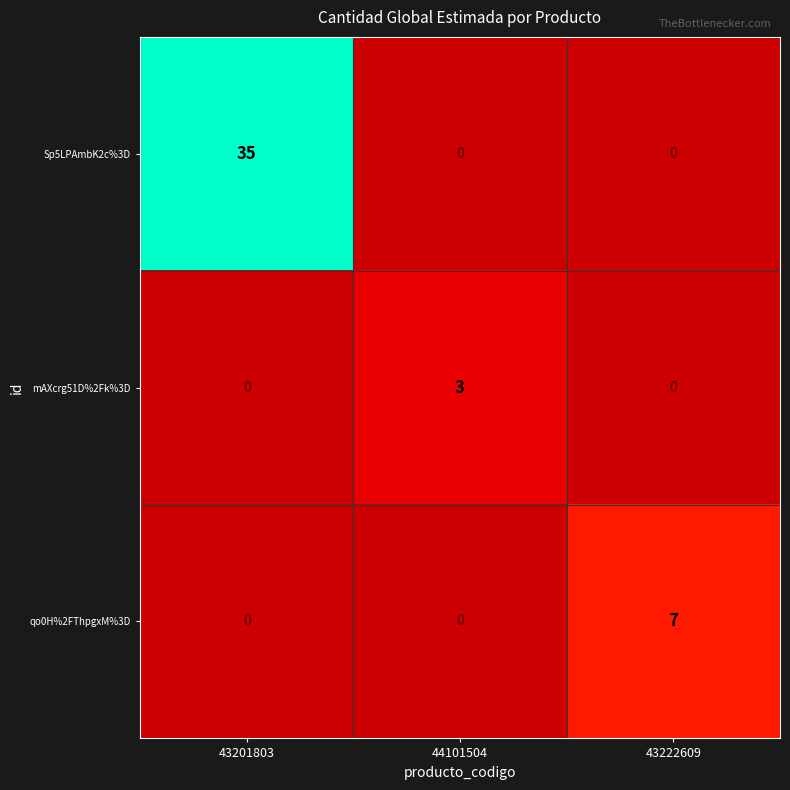

Is it true that Sp5LPAmbK2c%3D equals -23 at 44101504?

False